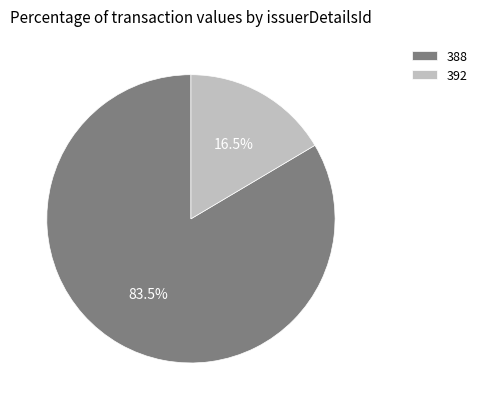

To the nearest percent, what is the difference between the 388 and 392 slice percentages?

67%